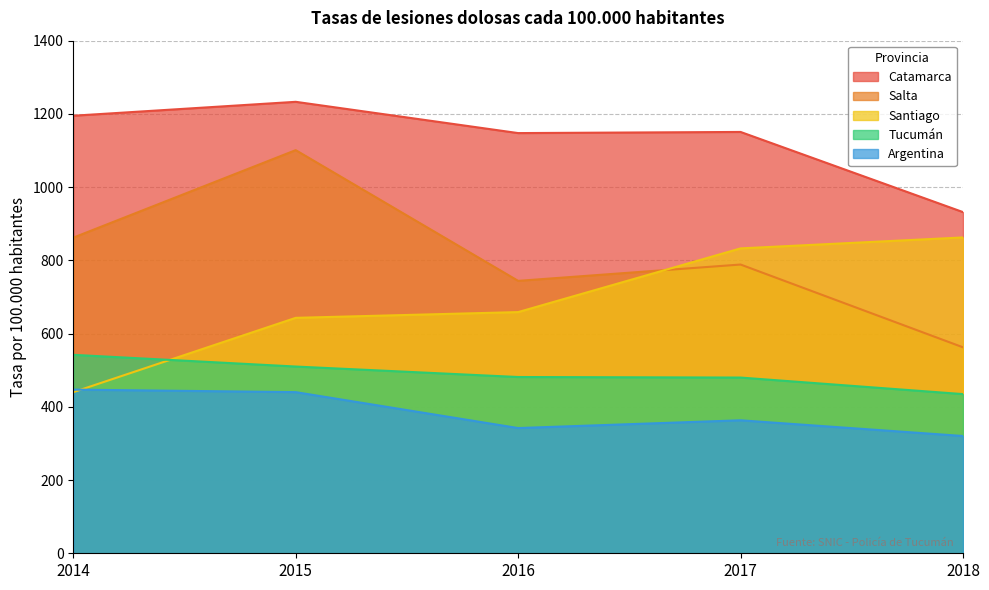

At which category is the sum across all series the highest?

2015